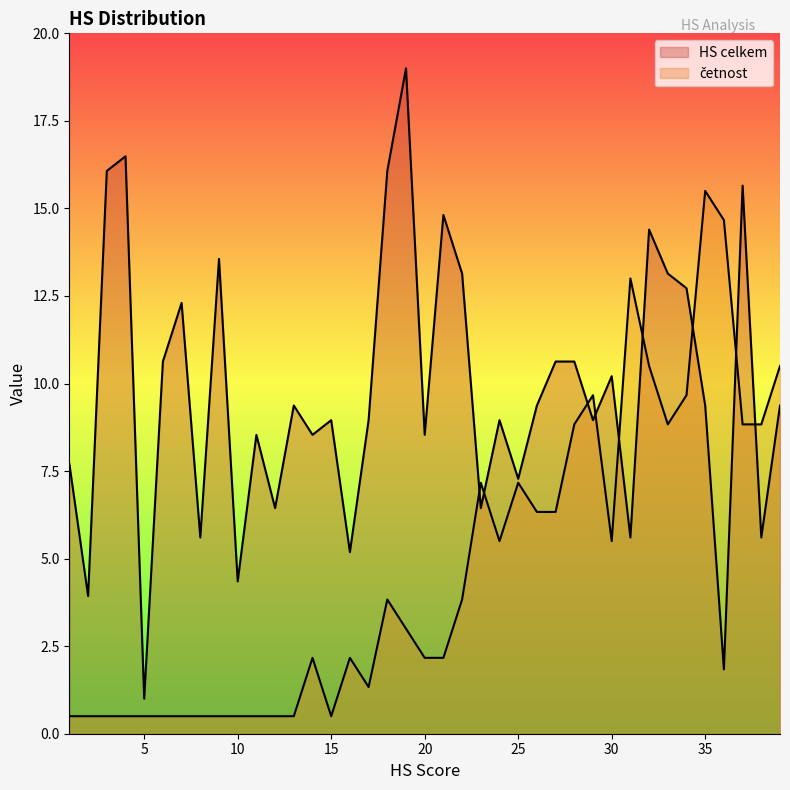

List the series in order of their peak value, highest first.

HS celkem, četnost